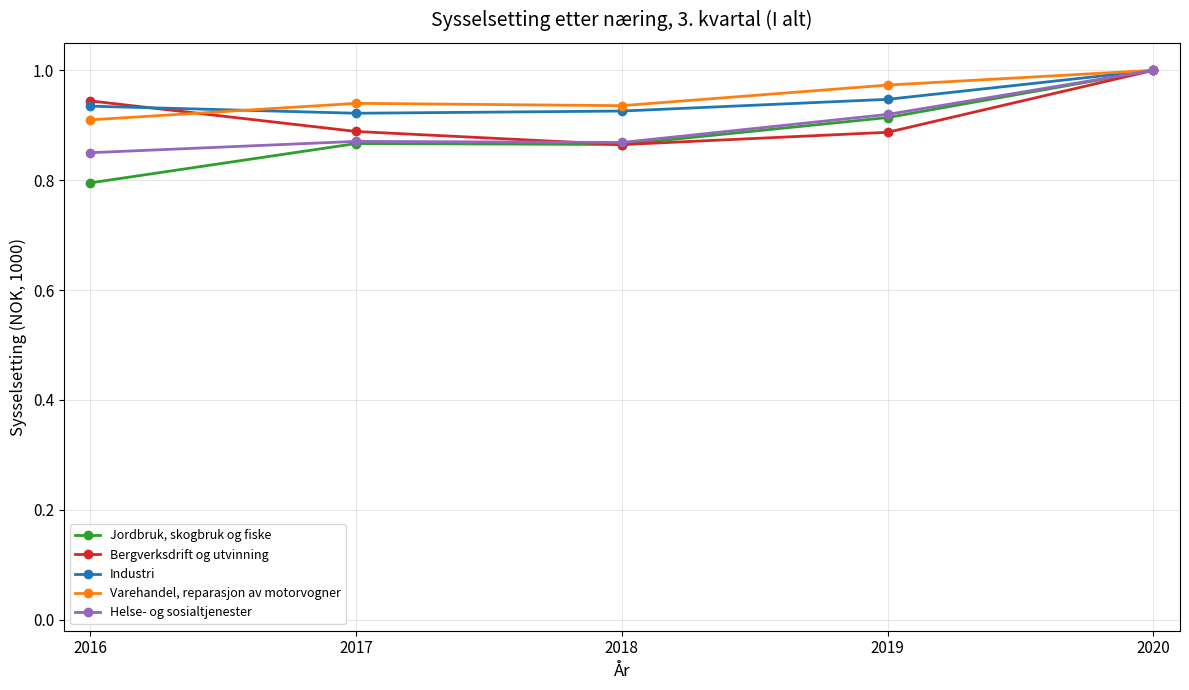

At which category is the sum across all series the highest?

2020